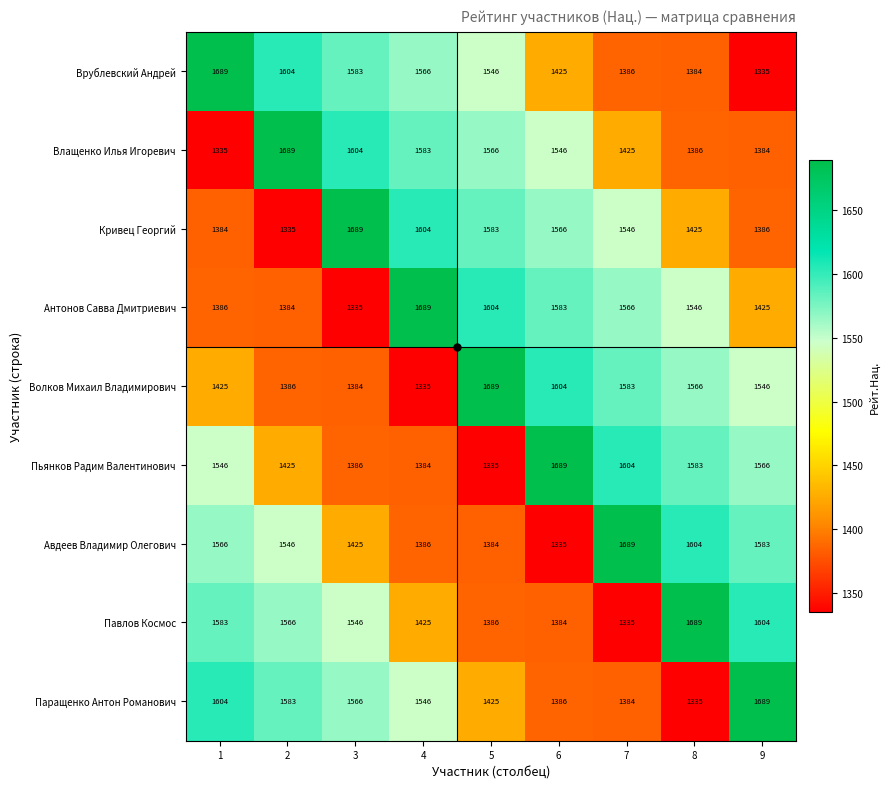

True or false: Павлов Космос has a value of 1566 at 2.

True